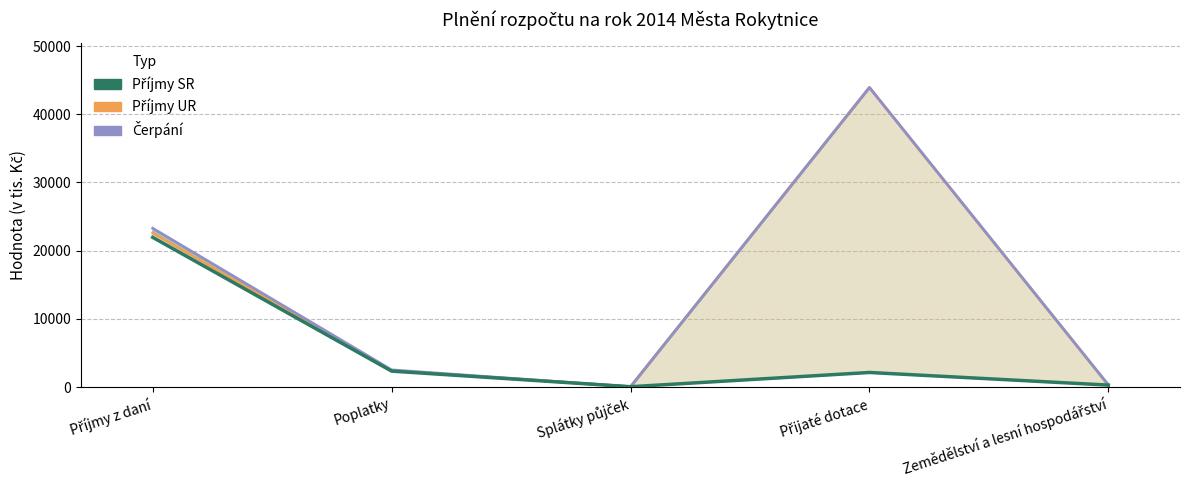

List the series in order of their peak value, highest first.

Příjmy UR, Čerpání, Příjmy SR